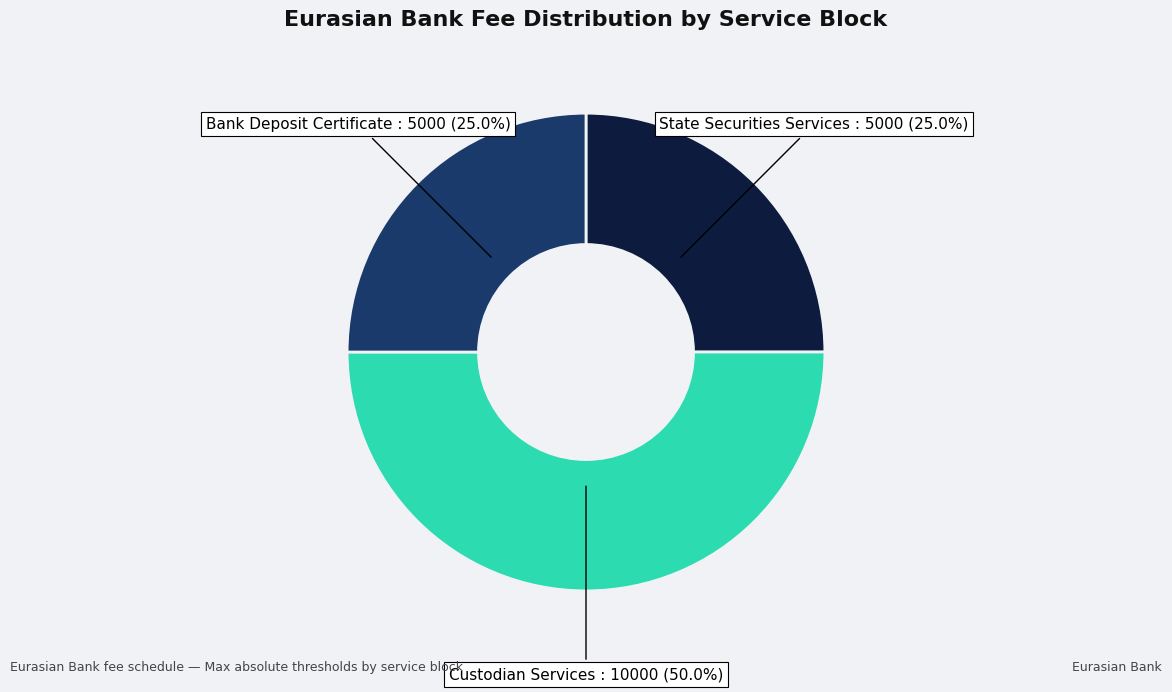

How many slices are in this pie chart?

3